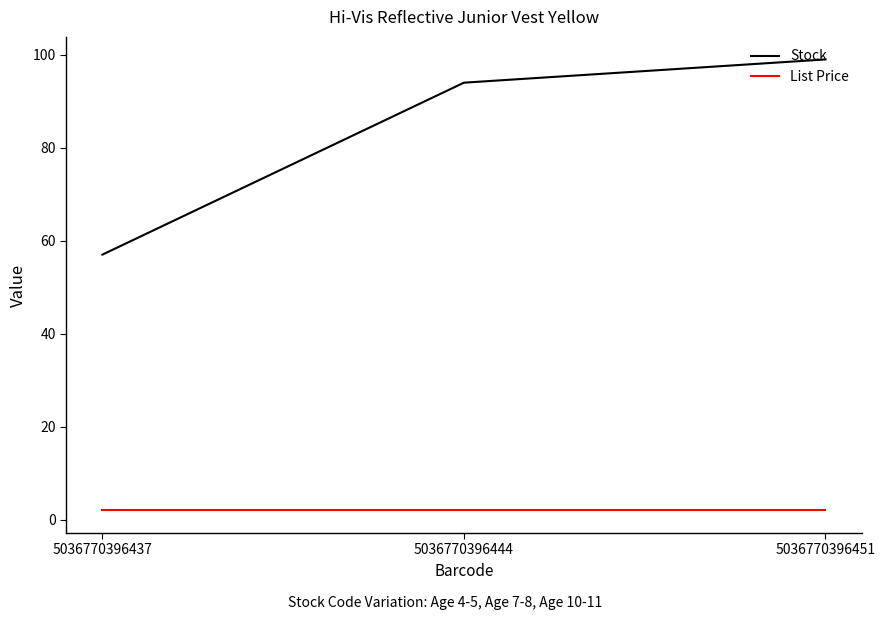

Where is Stock nearest to the value 78?

5036770396444